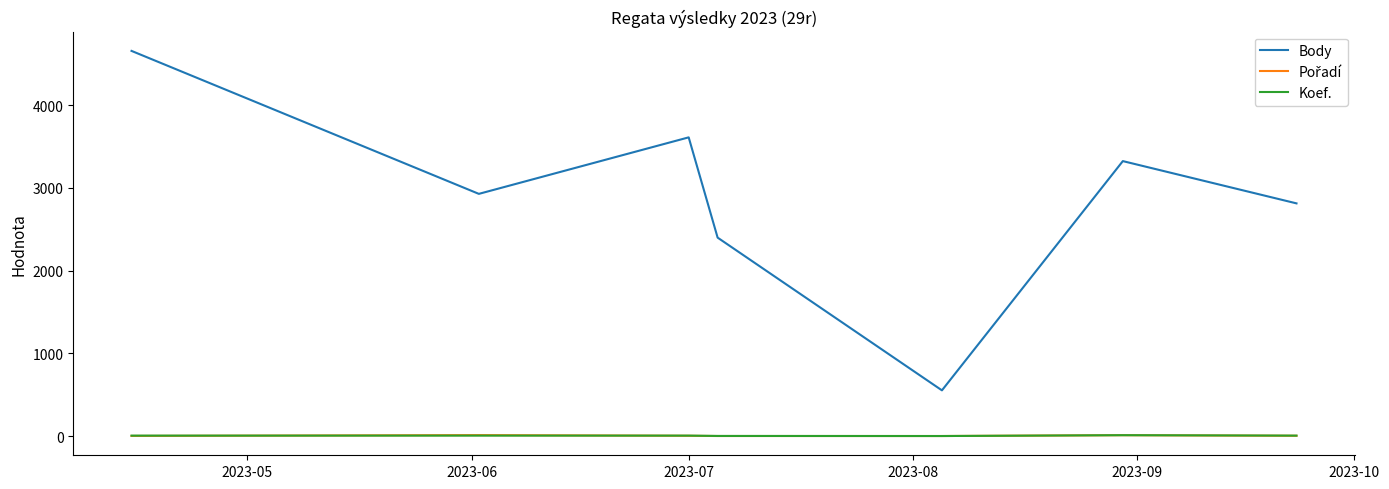

True or false: Body and Koef. cross at least once.

False